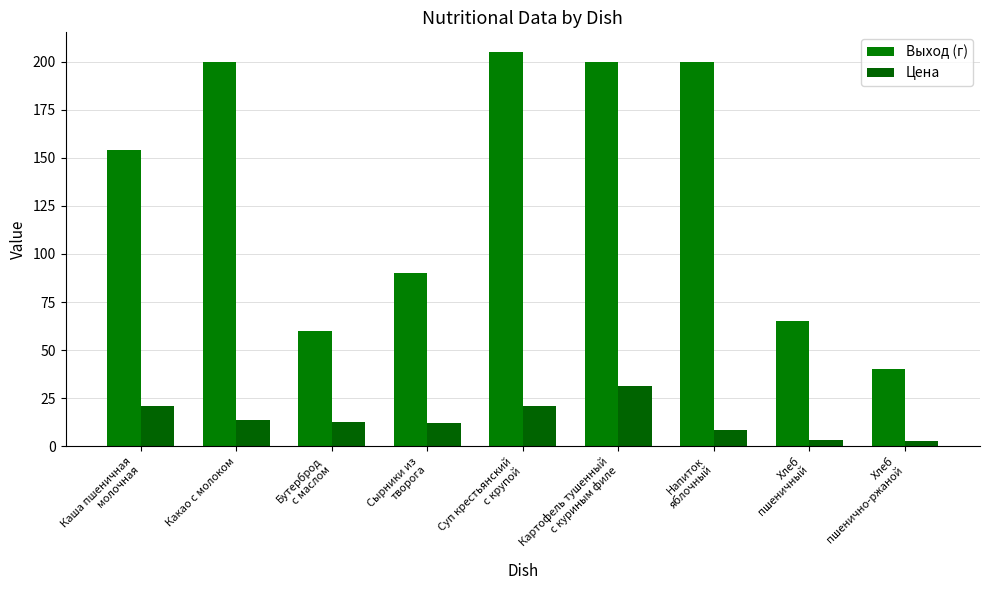

Does the chart contain stacked bars?

No